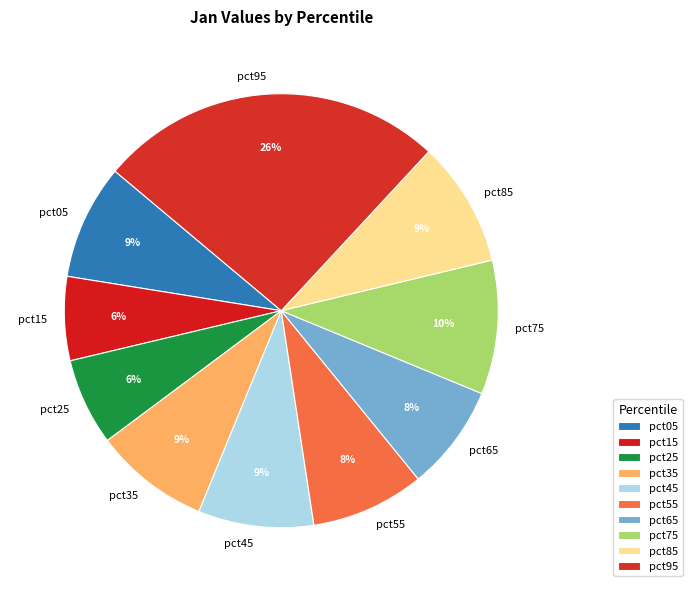

To the nearest percent, what portion does pct65 represent?

8%